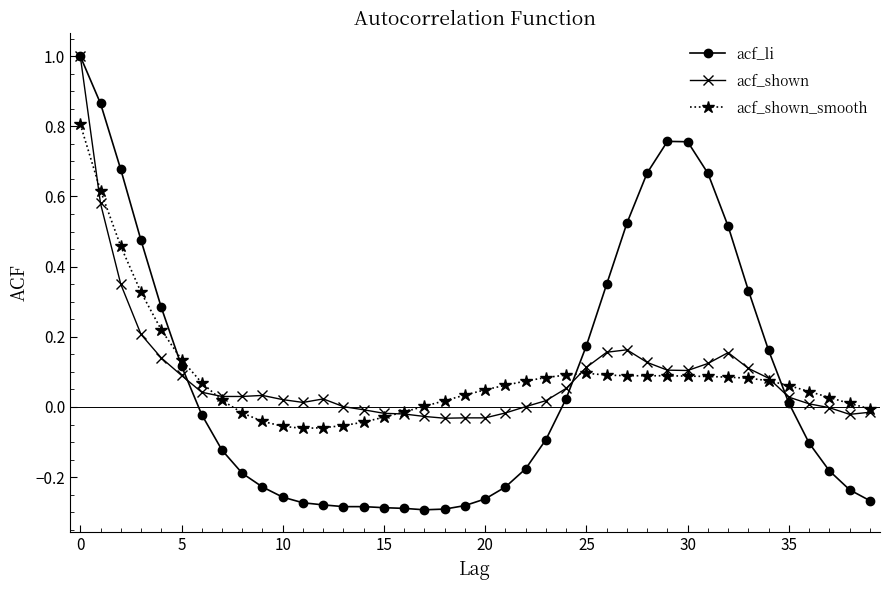

How many distinct data groups are displayed?

3